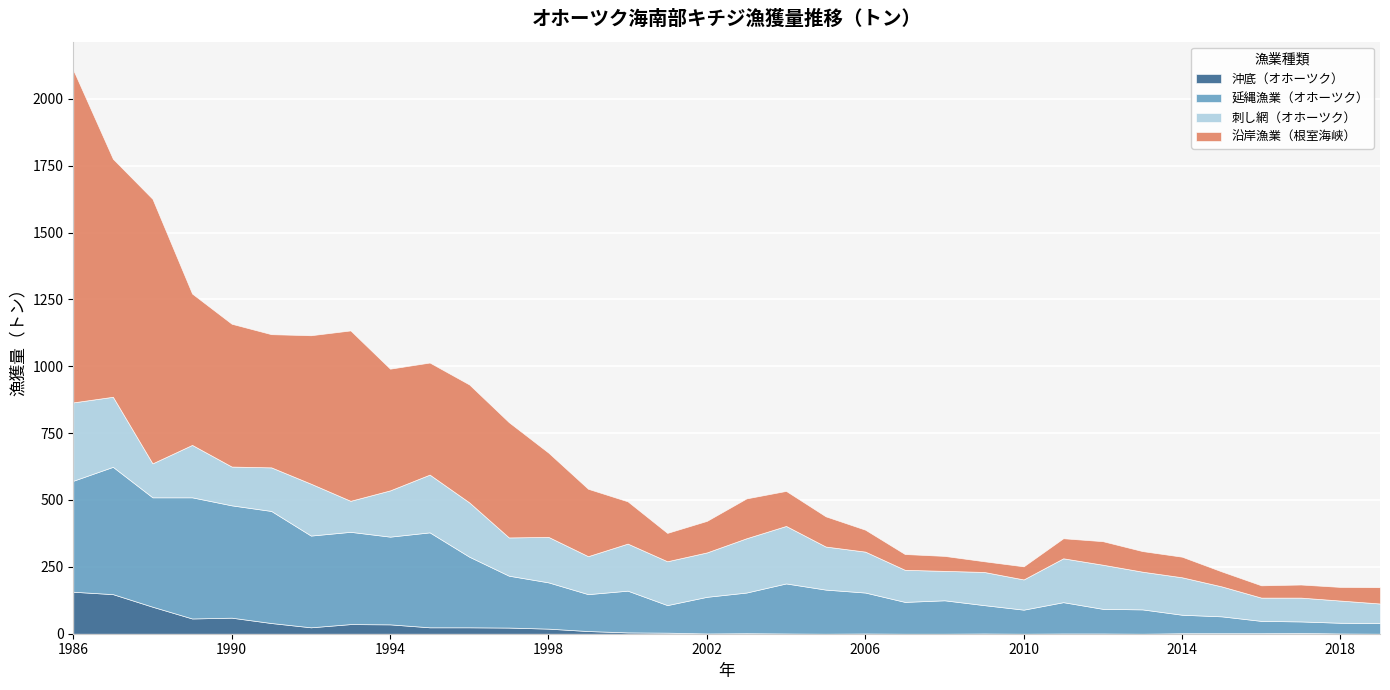

What is the total value across all series at 2008?

291